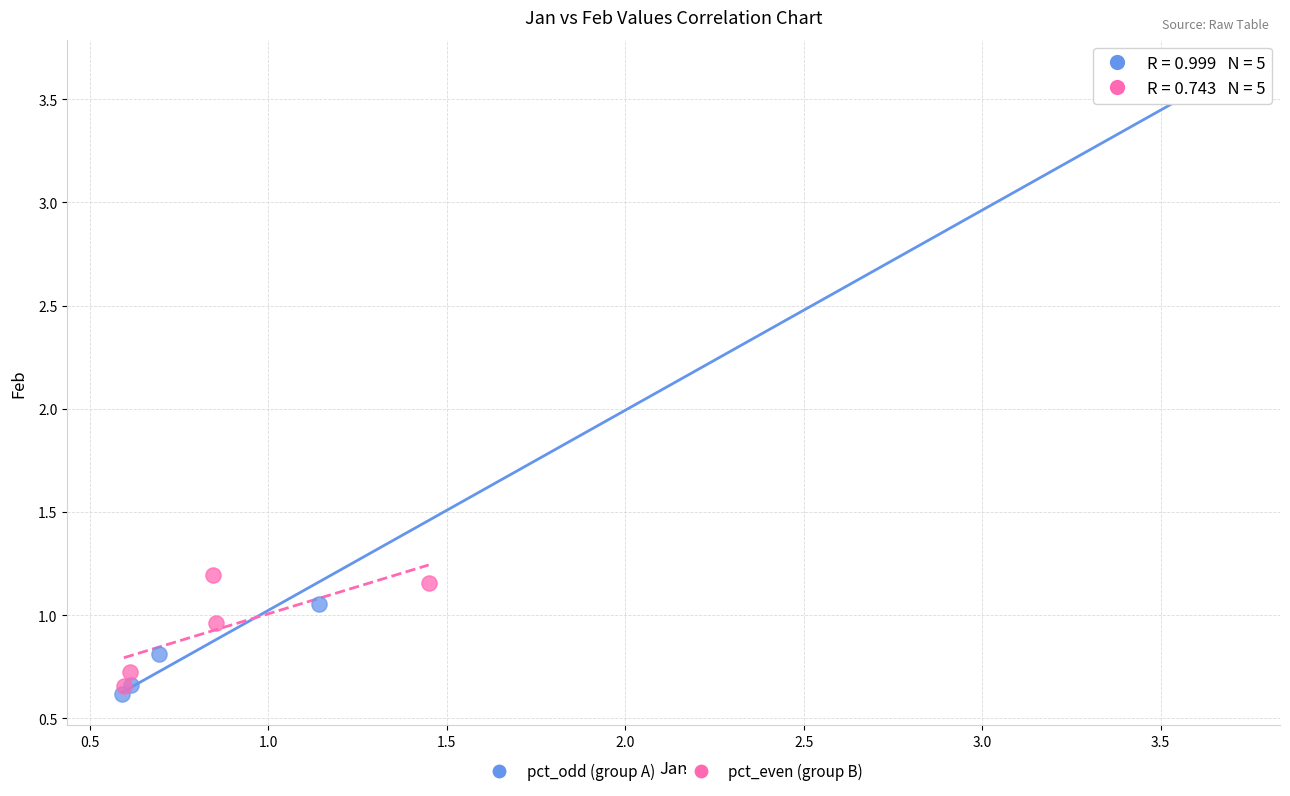

Which series reaches the maximum Y coordinate?

pct_odd (group A)